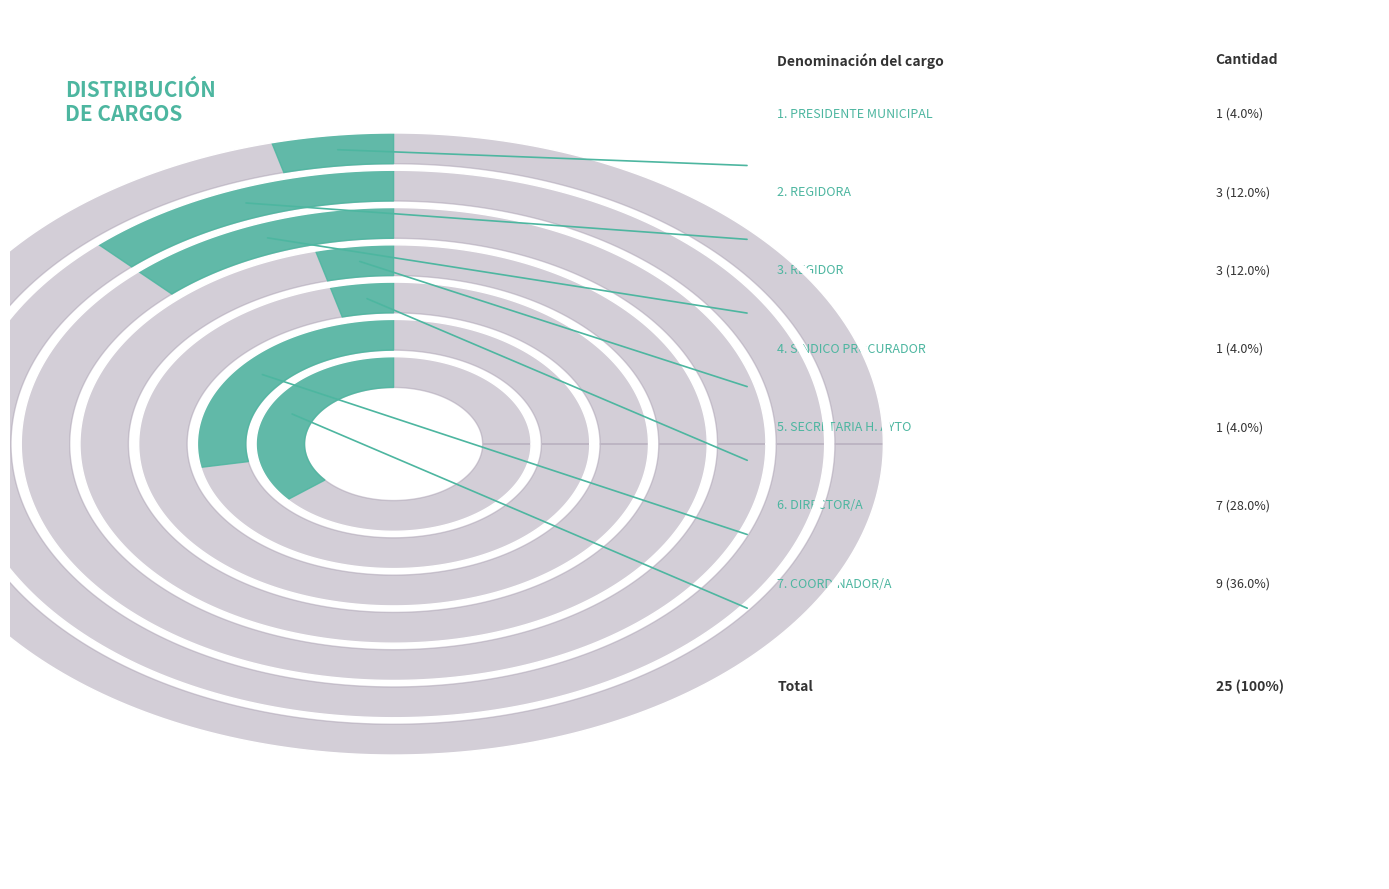

Is there a majority slice in this chart?

No